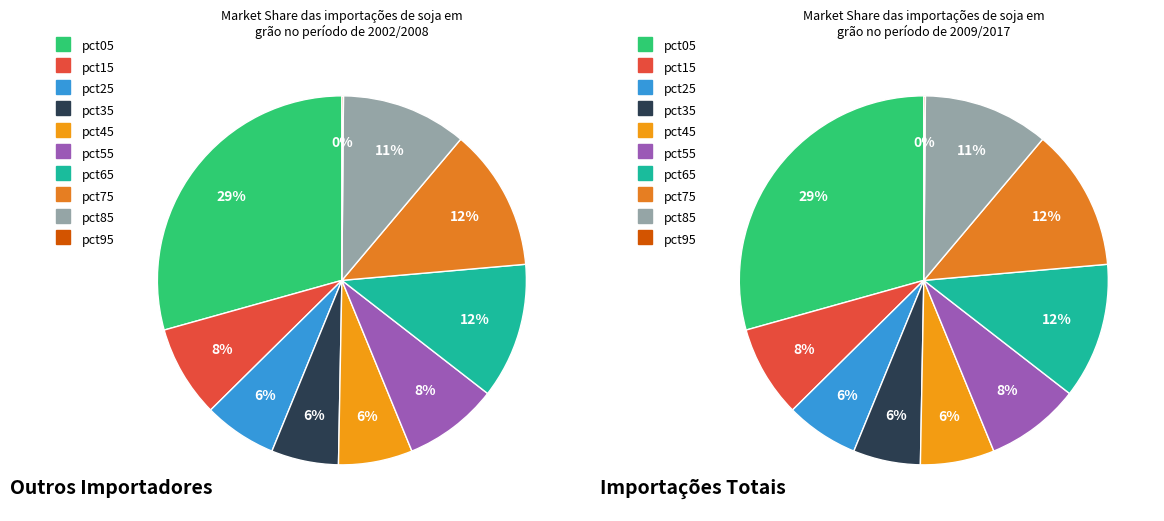

How many slices are in this pie chart?

10